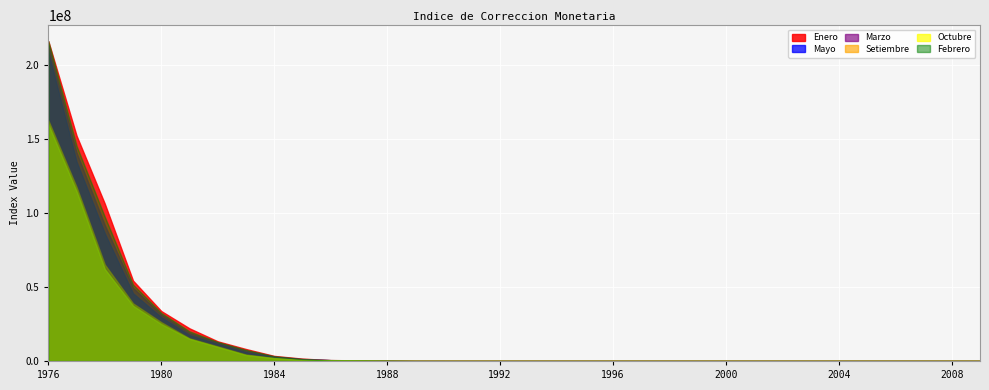

At which category is the sum across all series the highest?

1976